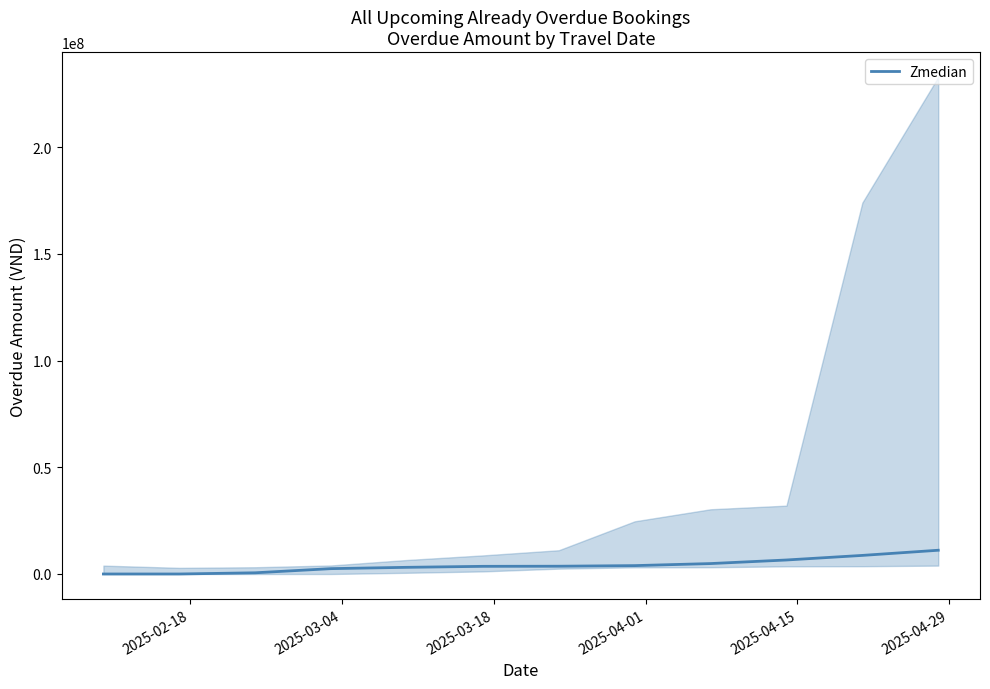

What is the average value?

4054876.9